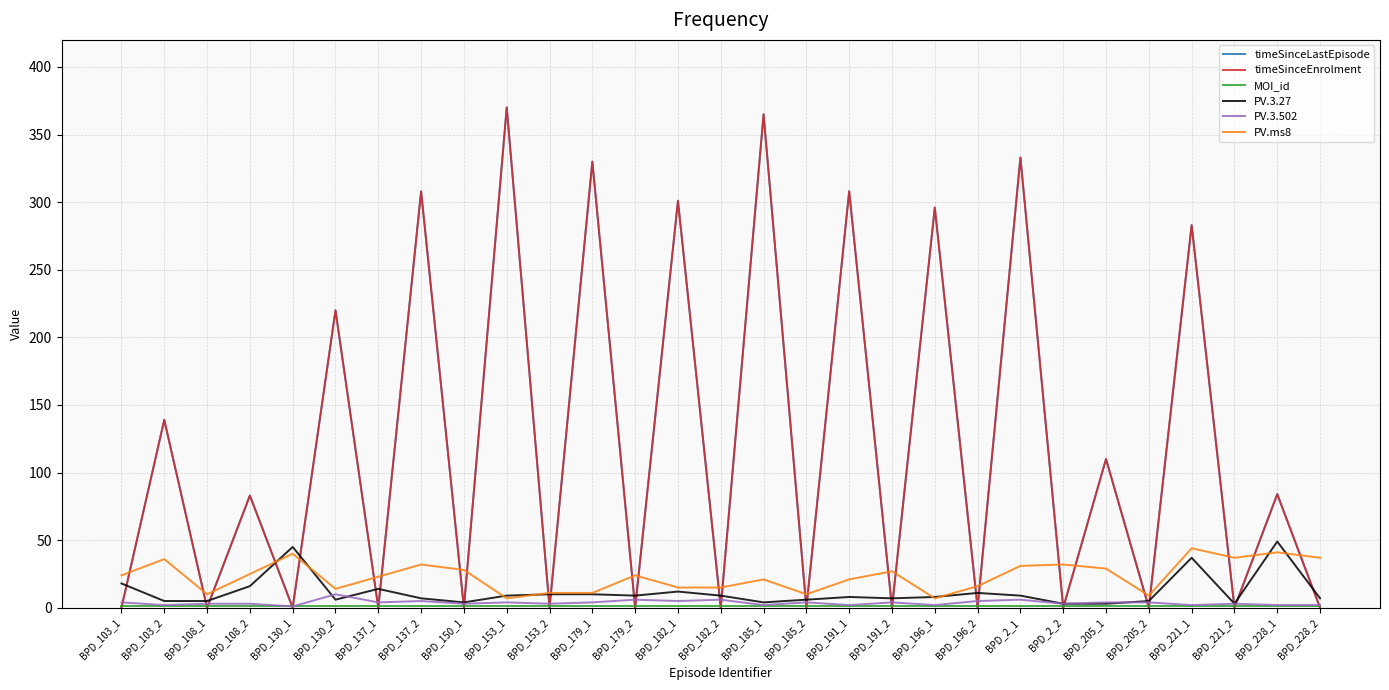

What is the greatest value displayed?

370